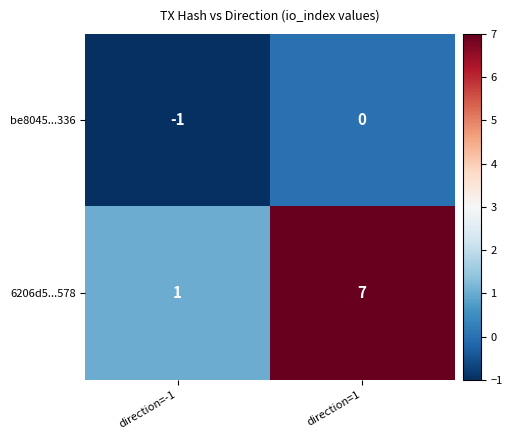

Which series has the largest total across all categories?

6206d5...578